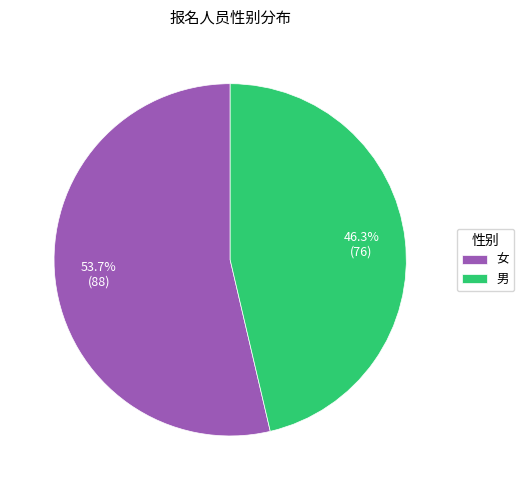

How many segments does this pie chart have?

2